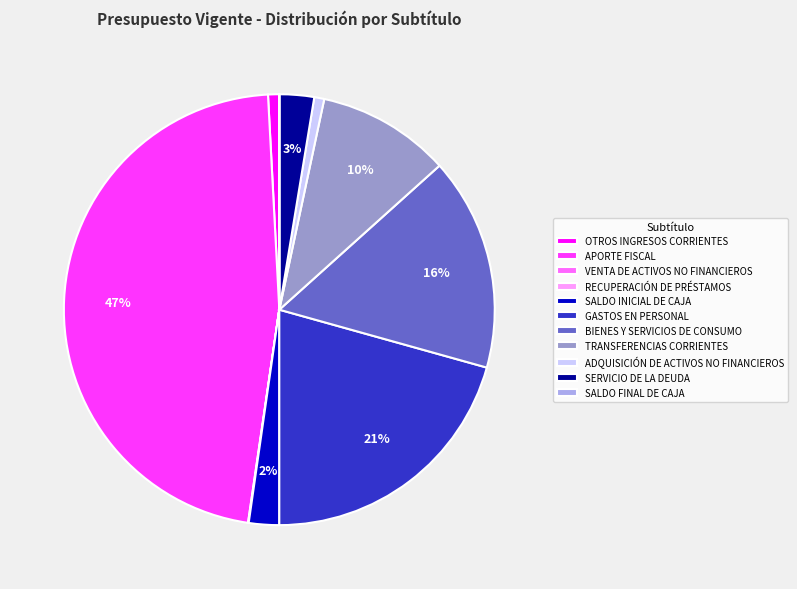

Is there any slice that represents more than half of the pie?

No